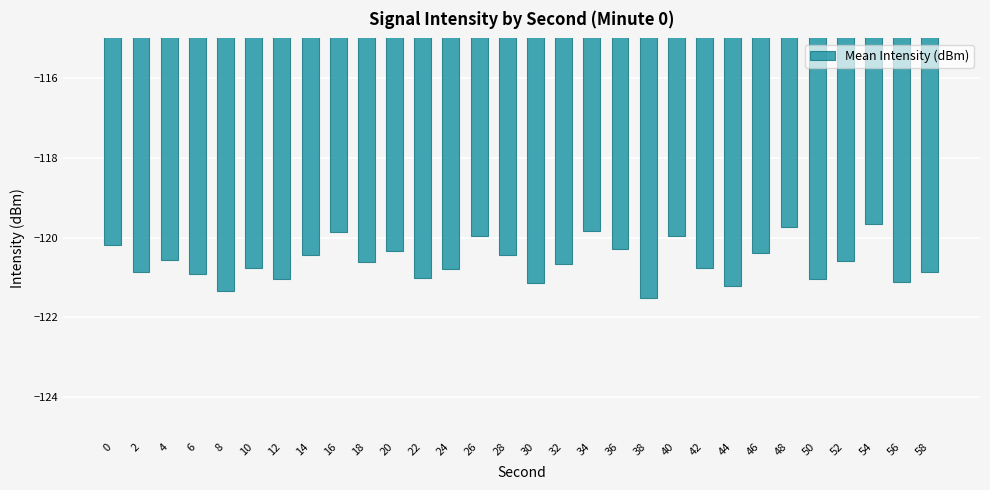

What is the smallest value displayed?

-121.5